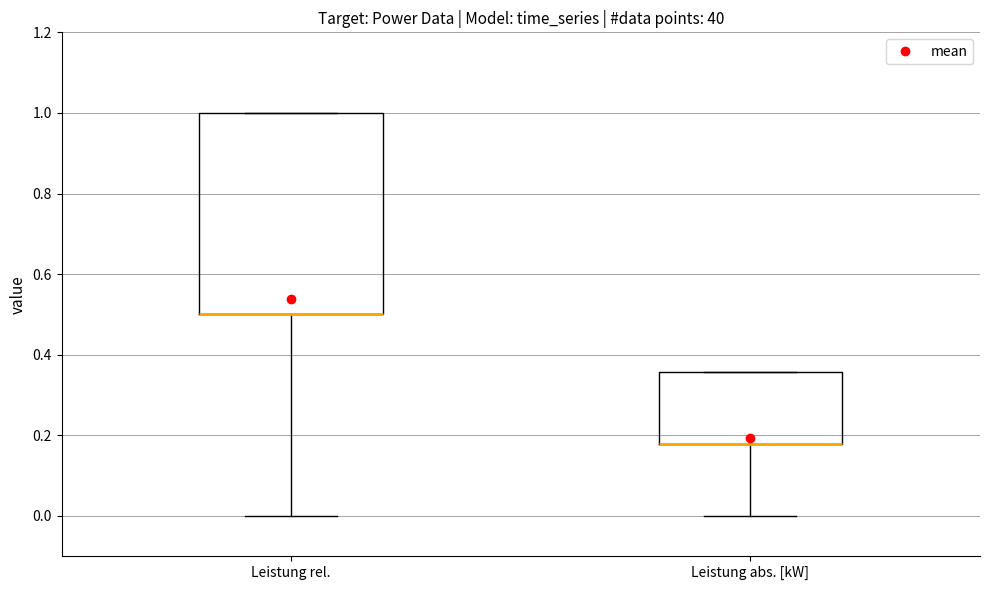

Where does the lower whisker of the box for Leistung abs. [kW] end on the y-axis? The values are not printed on the chart, so give them approximately, as read against the axis.

0.00